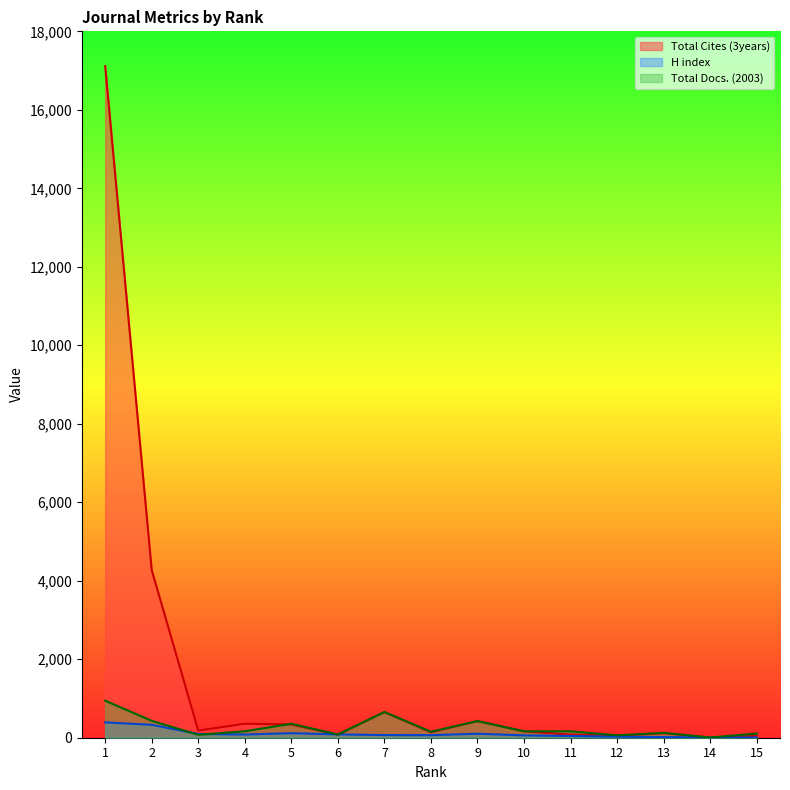

What is the highest value of the Total Docs. (2003) series?

944